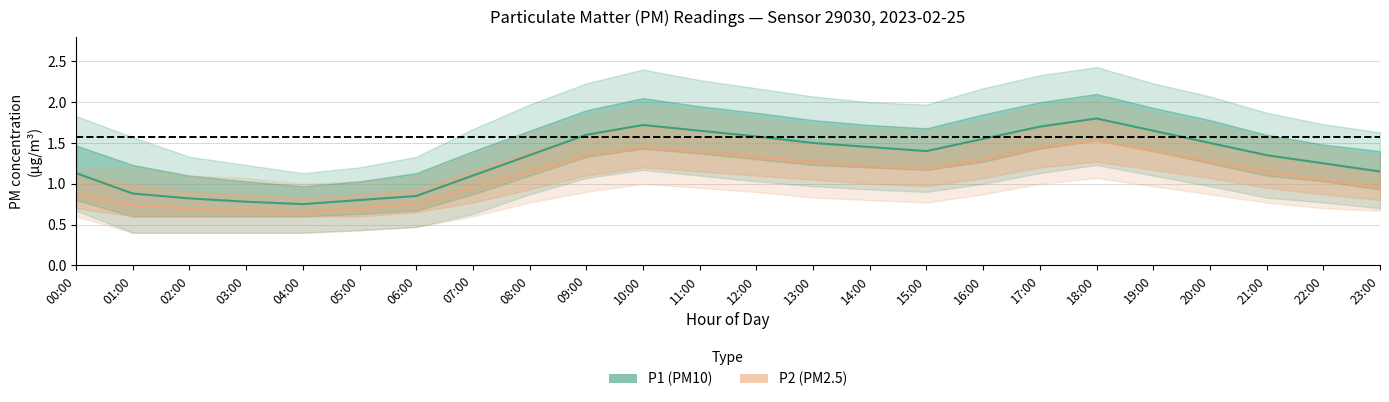

Which category has the lowest value in the P2 series?

04:00